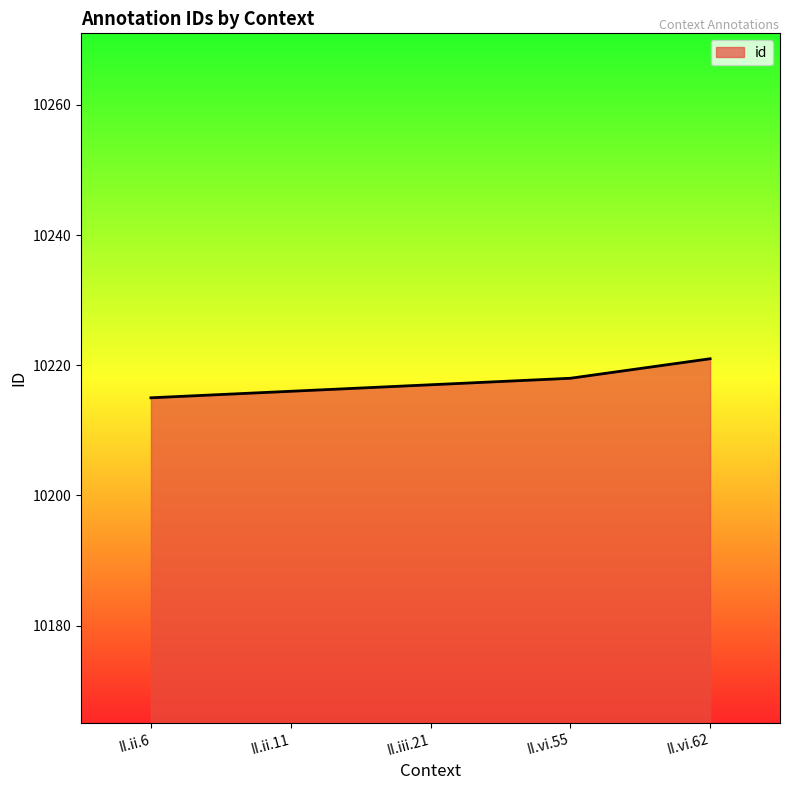

What is the greatest value displayed?

10221